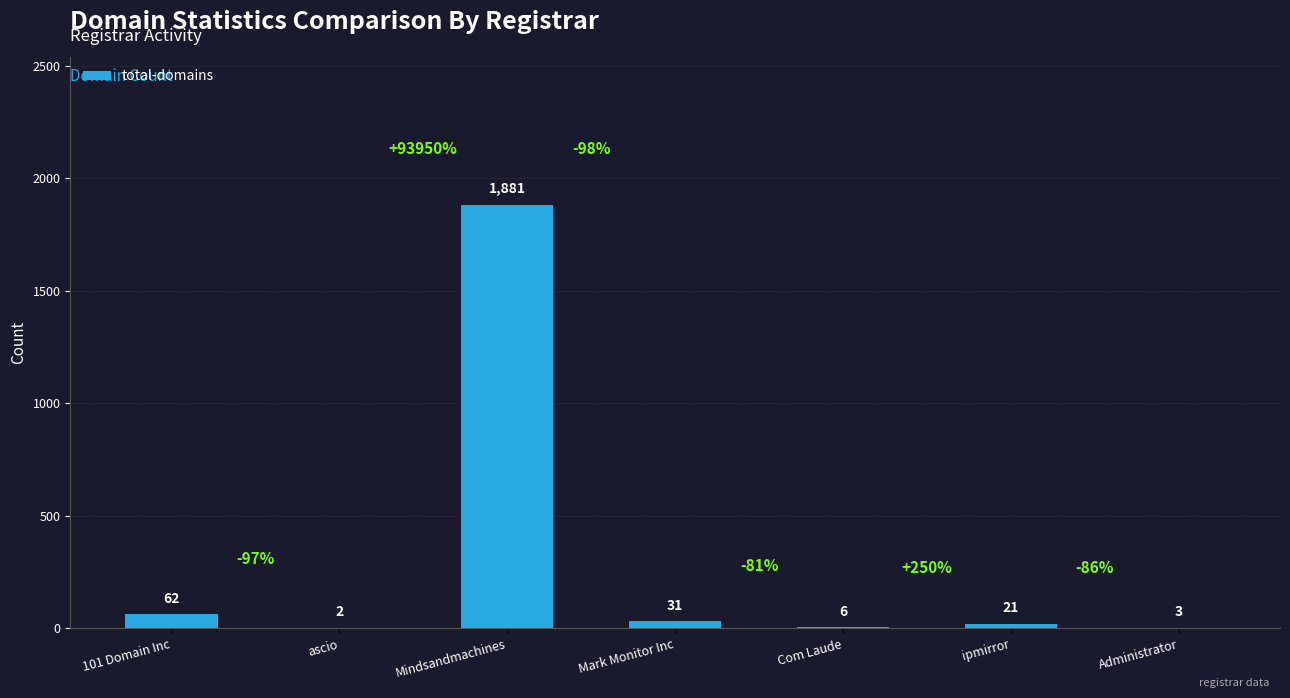

What is the difference between the values at Mindsandmachines and ascio?

1879